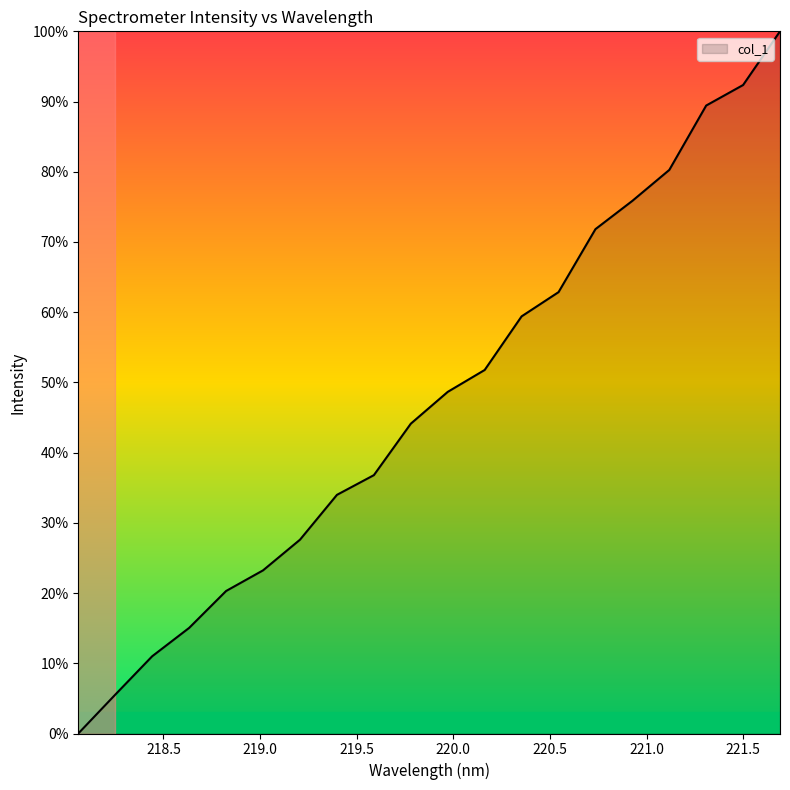

How many values exceed 48?

10